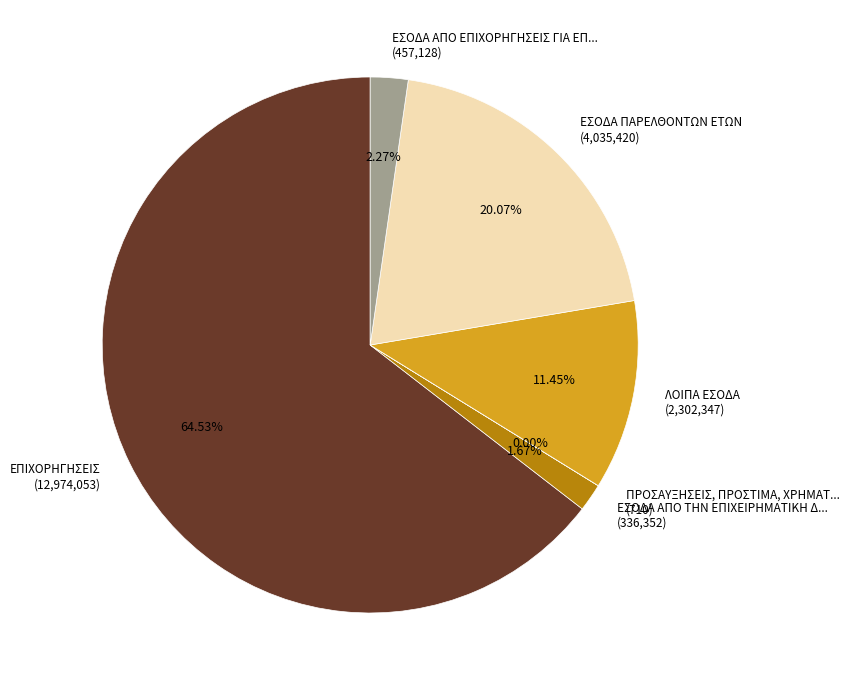

Approximately how many times larger is the value at ΕΠΙΧΟΡΗΓΗΣΕΙΣ (12,974,053) compared to ΛΟΙΠΑ ΕΣΟΔΑ (2,302,347)?

5.6